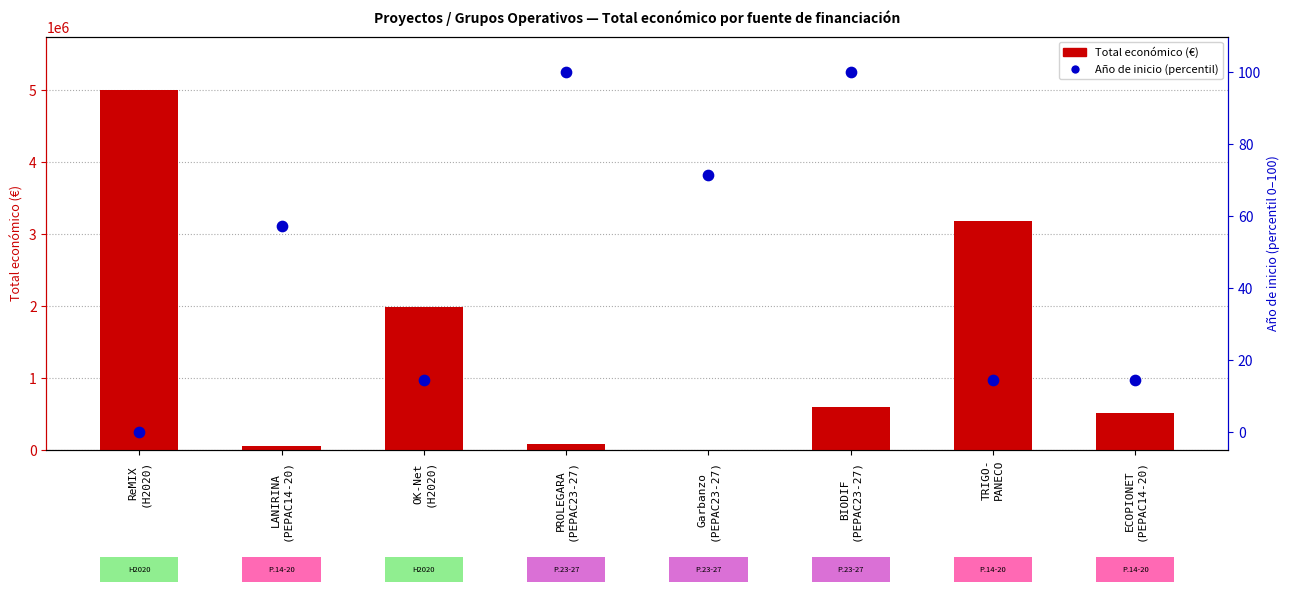

What are all the series names shown in the legend?

Total económico (€), Año de inicio (percentil)